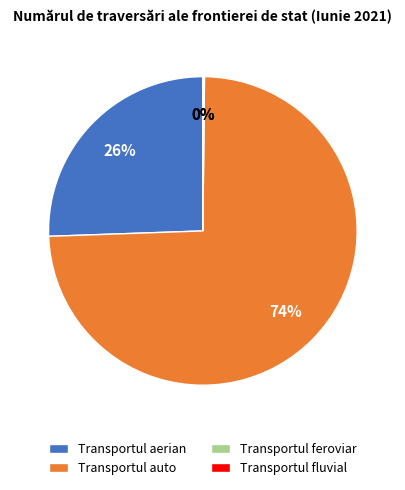

Which category has the biggest portion of the pie?

Transportul auto